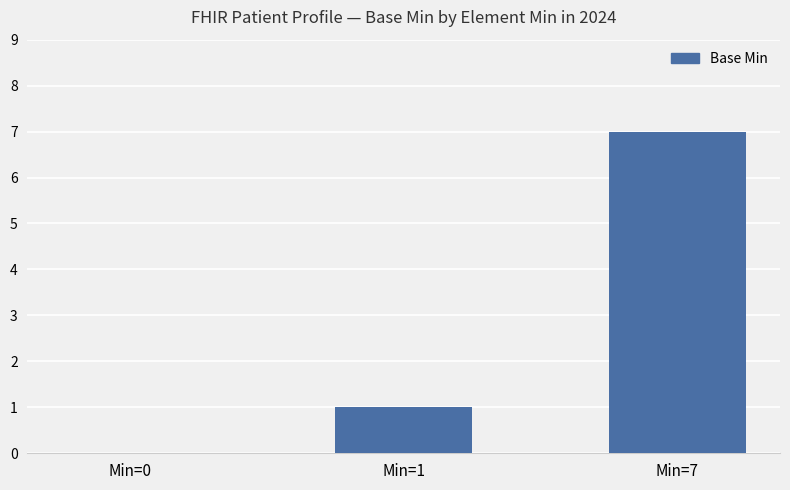

What is the sum of all values?

8